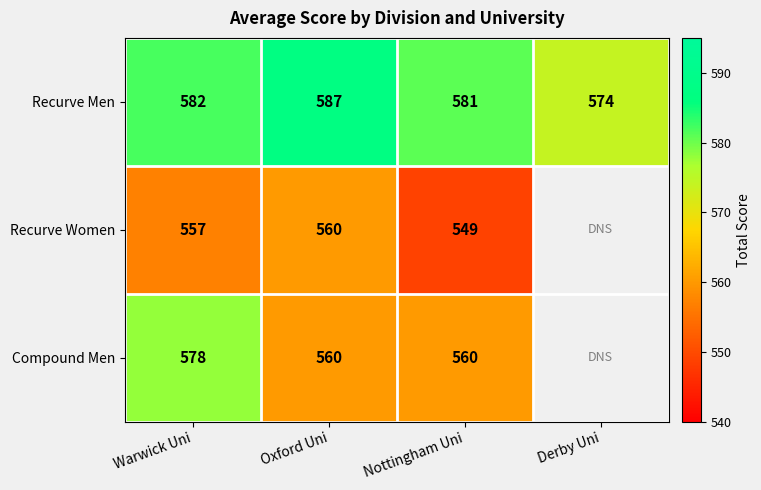

Which label corresponds to the smallest value in the chart?

Nottingham Uni